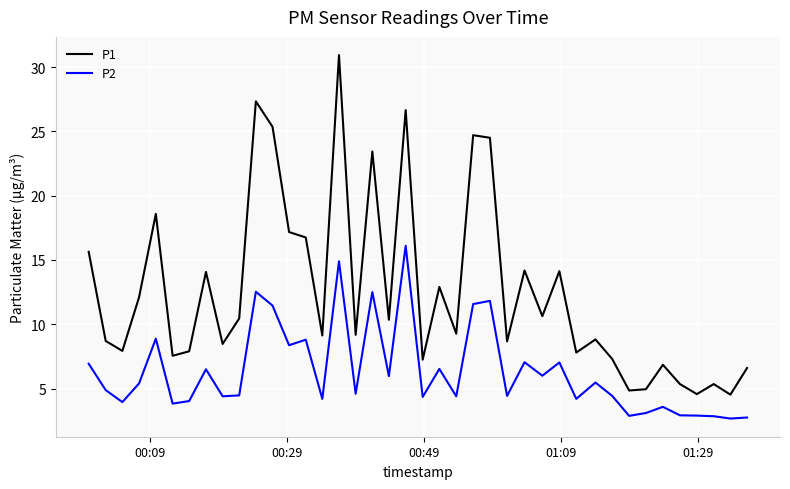

Which series has the largest total across all categories?

P1